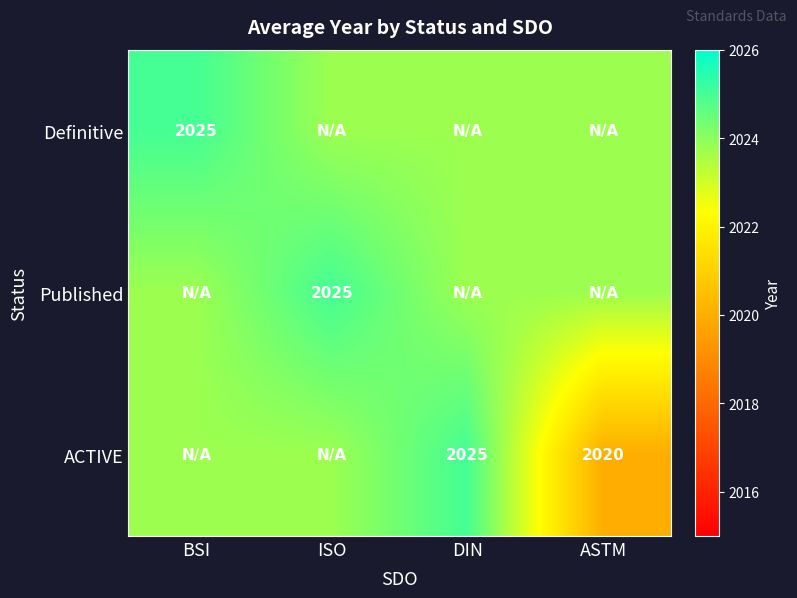

Rank the categories by ACTIVE value from lowest to highest.

ASTM, BSI, ISO, DIN